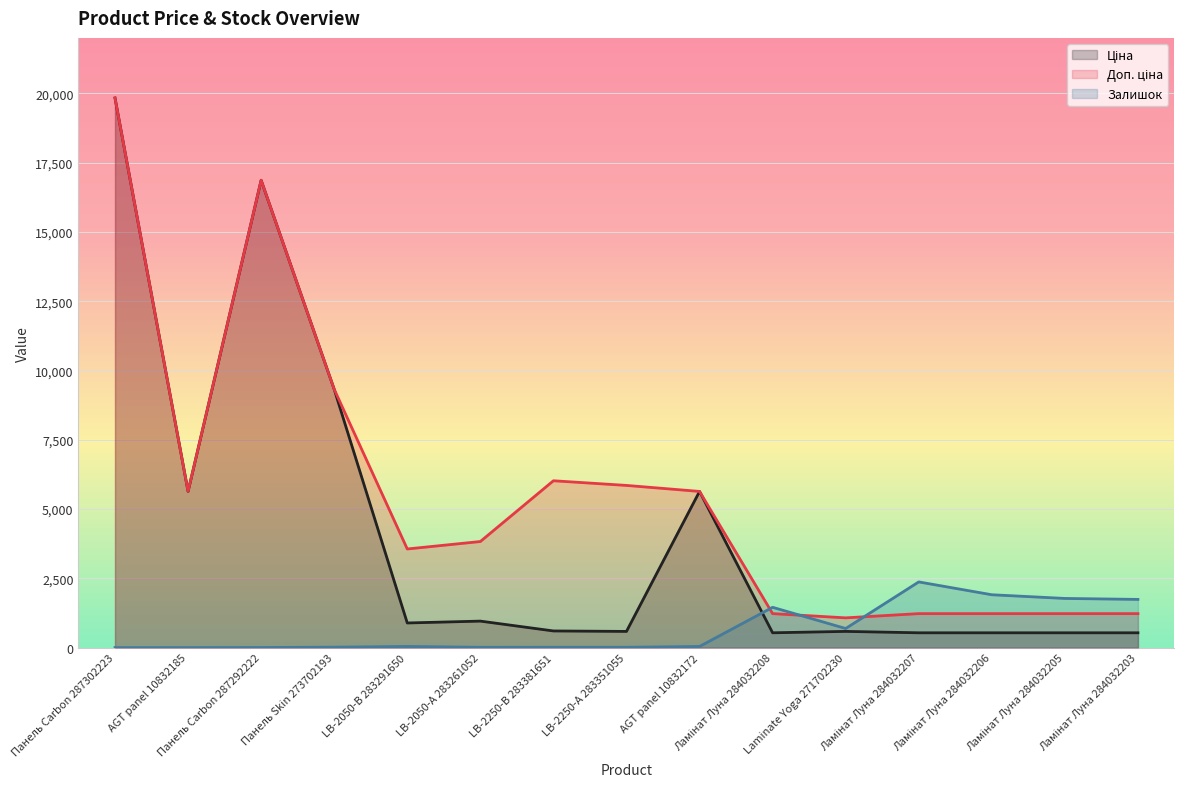

How many lines are shown in the chart?

3